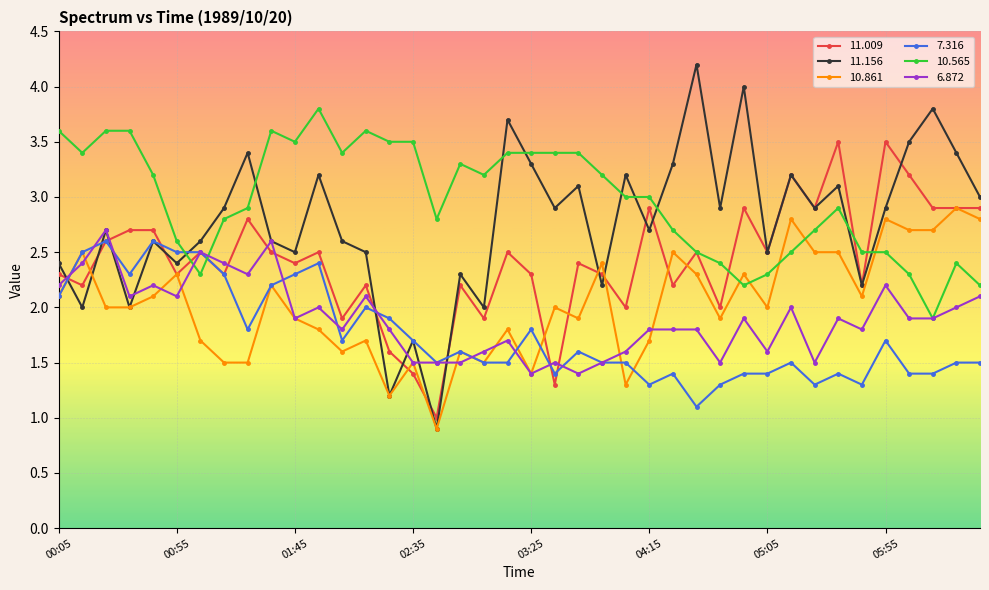

What is the value of the 10.861 point at the 39th from the left?

2.9